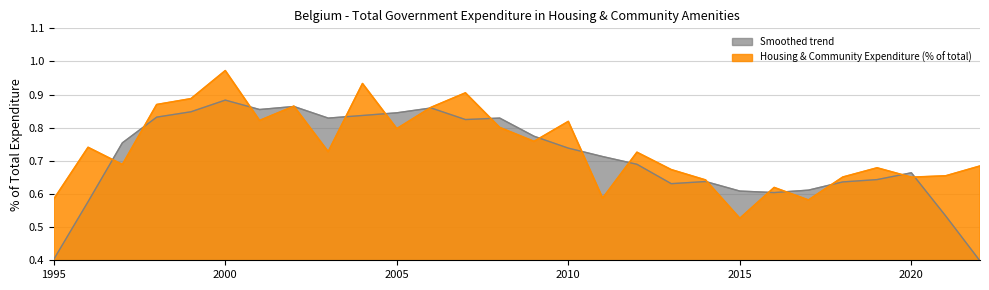

List the labels in order of value, smallest first.

2015, 2017, 1995, 2011, 2016, 2014, 2020, 2018, 2021, 2013, 2019, 2022, 1997, 2012, 2003, 1996, 2009, 2005, 2008, 2010, 2001, 2006, 2002, 1998, 1999, 2007, 2004, 2000